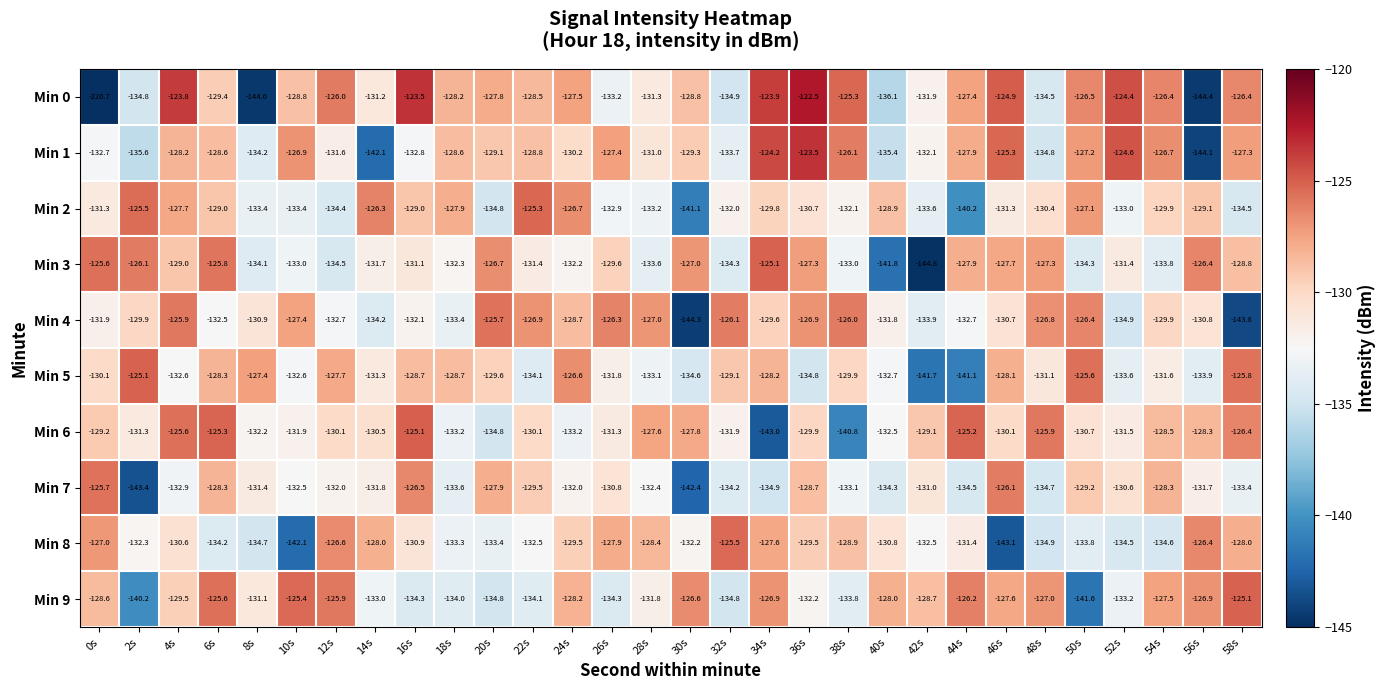

What is the sum of the Min 1 values at 22s and 50s?

-256.0